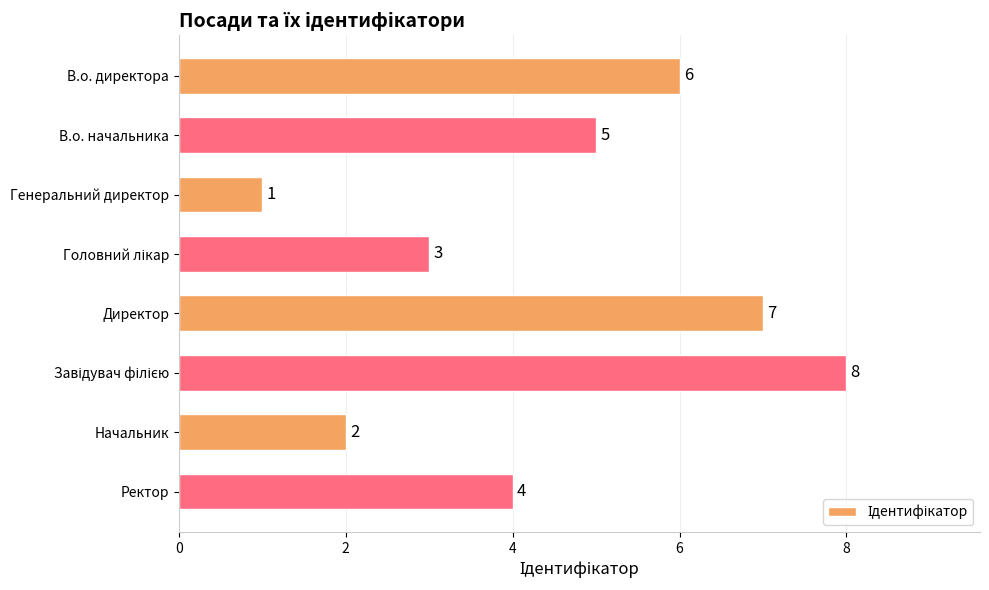

What is the change in value from В.о. начальника to Генеральний директор?

-4